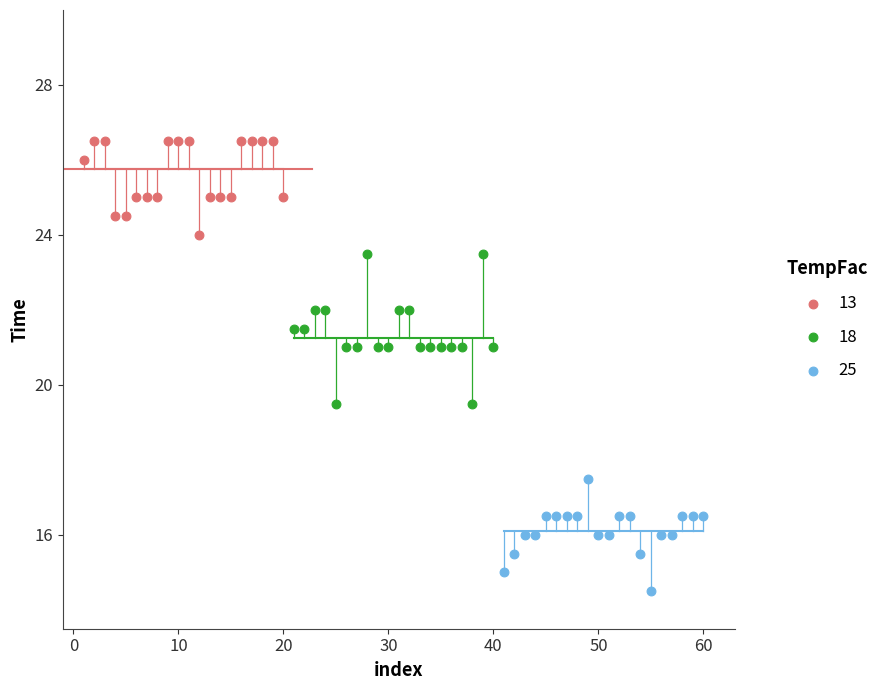

Which series contains the lowest Y value?

25